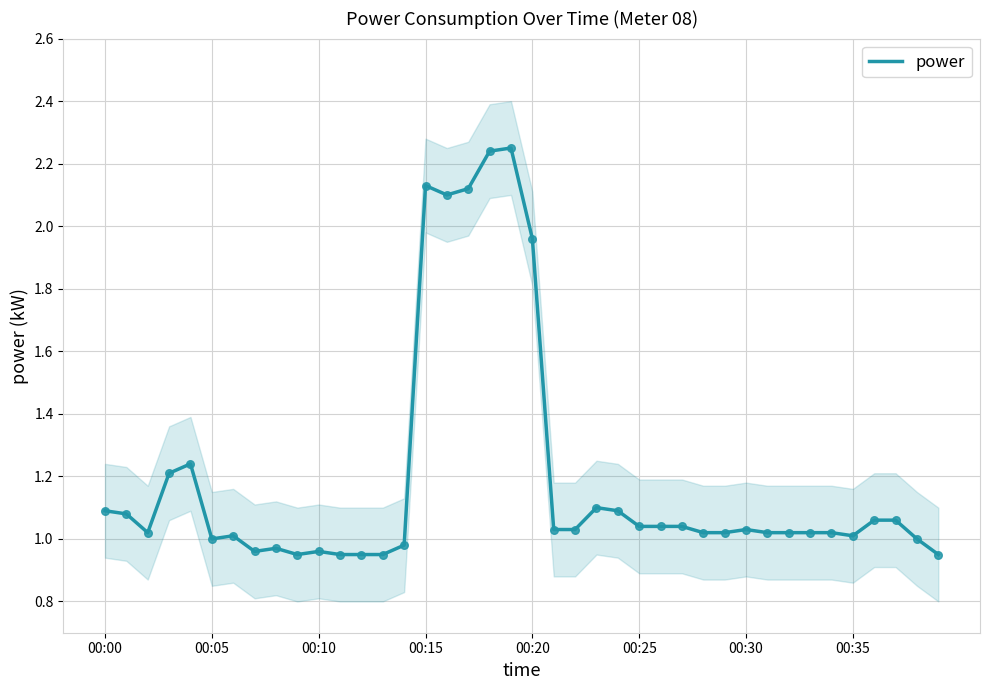

What is the change in value from 16 to 23?

-1.0